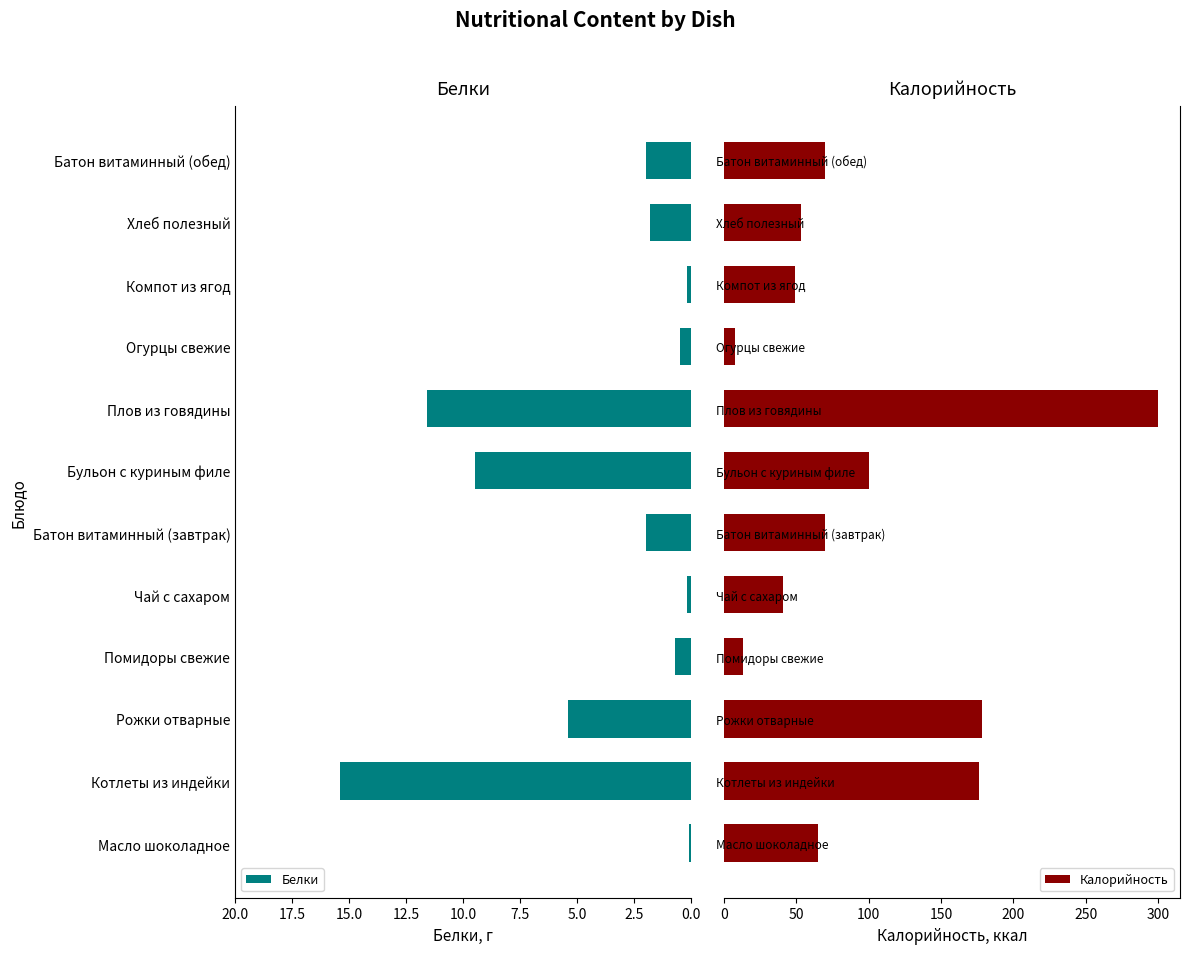

What is the difference between the maximum and minimum values in the Белки series?

15.3